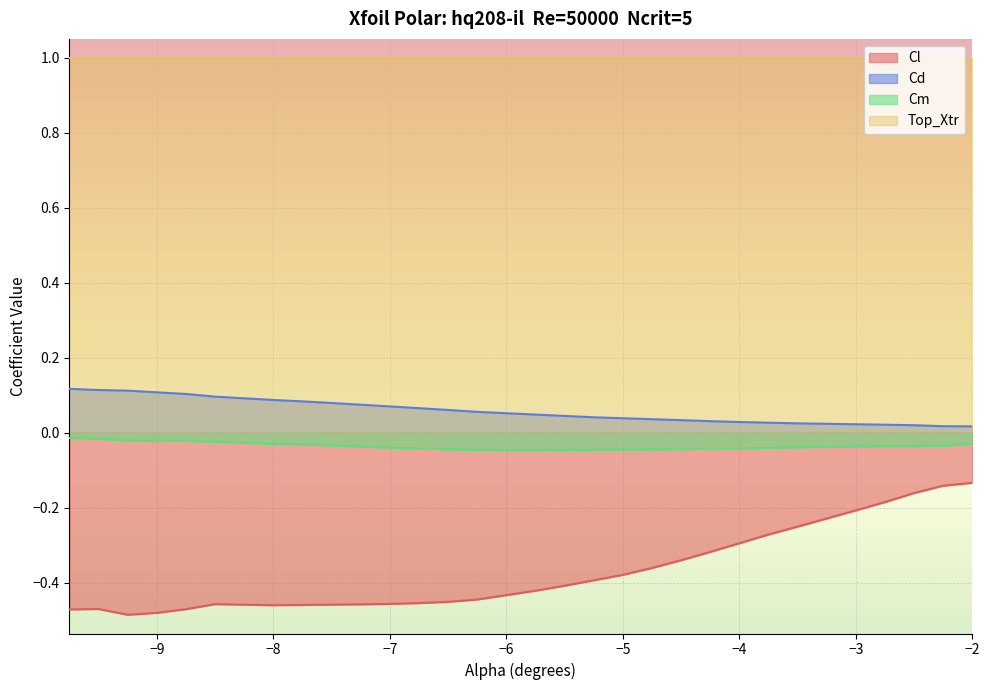

True or false: Cd and Cm cross at least once.

False